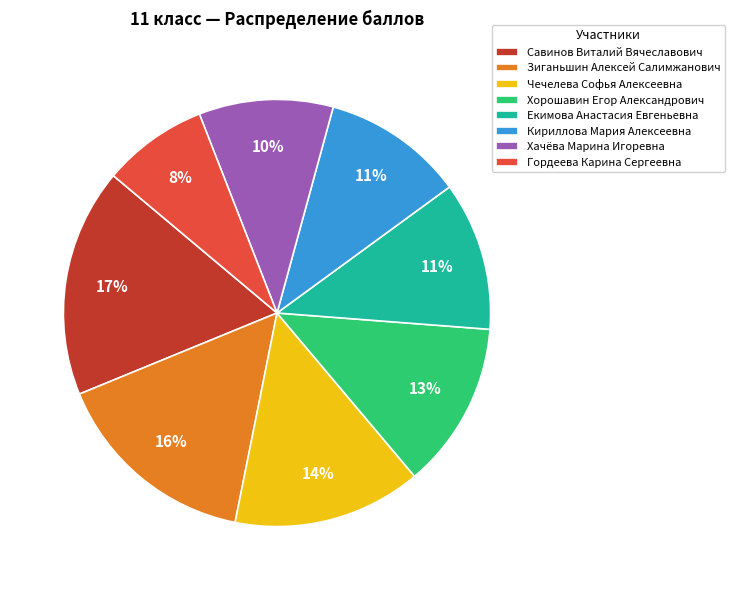

Is the sum of Гордеева Карина Сергеевна and Екимова Анастасия Евгеньевна greater than half?

No